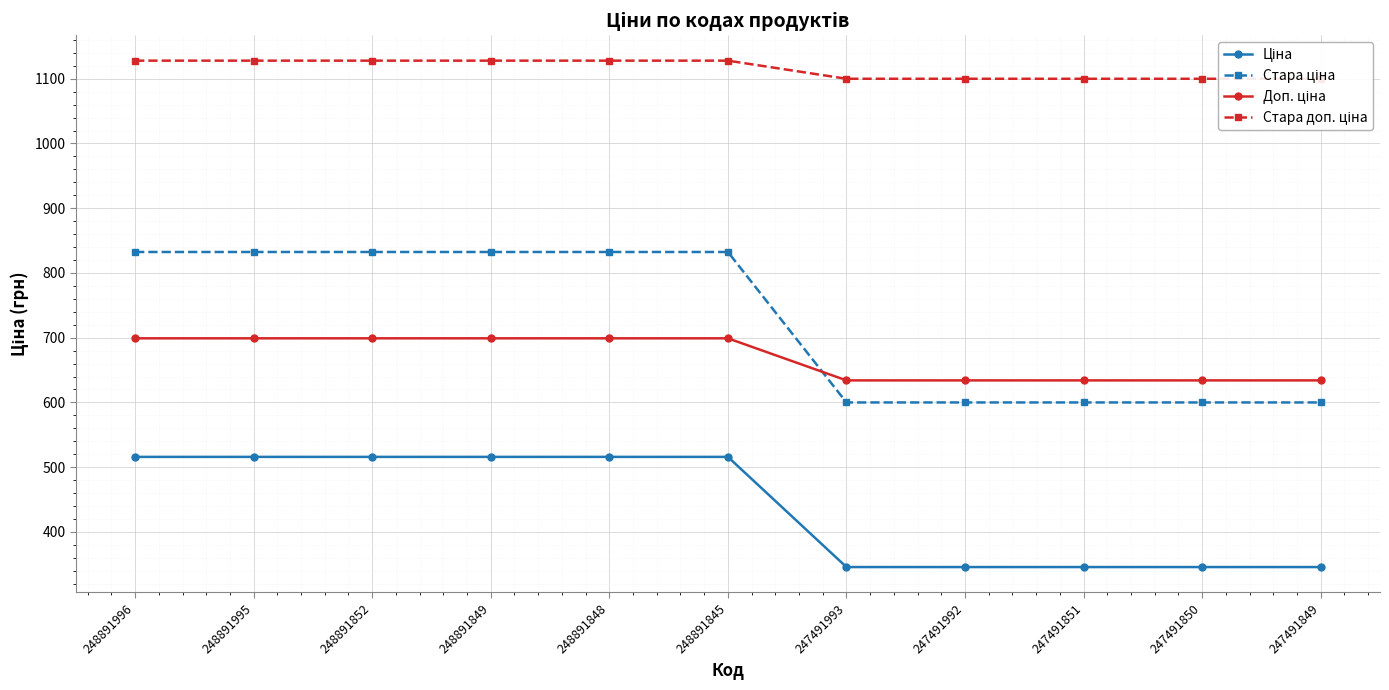

Which series has the largest range (max minus min)?

Стара ціна